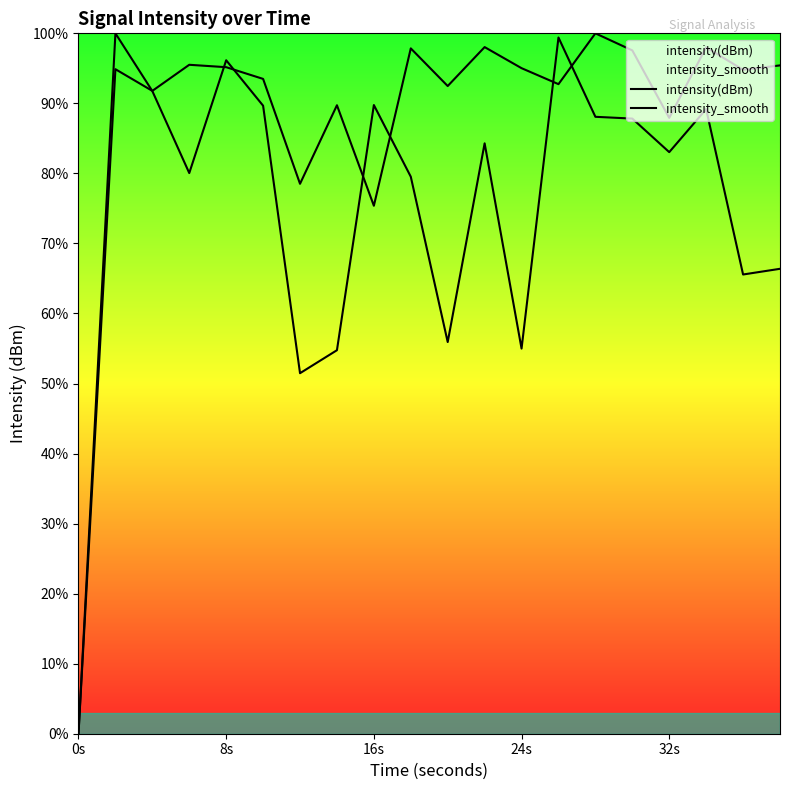

Which series has the largest range (max minus min)?

intensity(dBm)